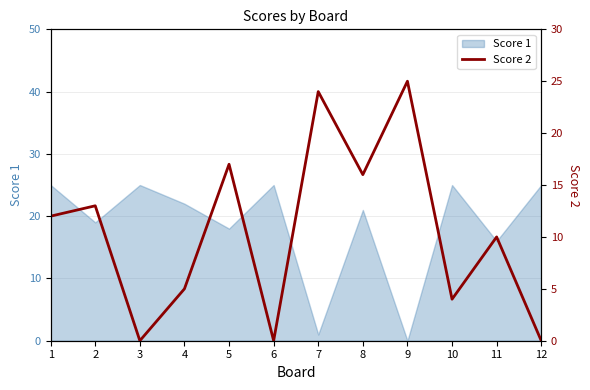

The chart shows a value of 3 at 1. True or false?

False